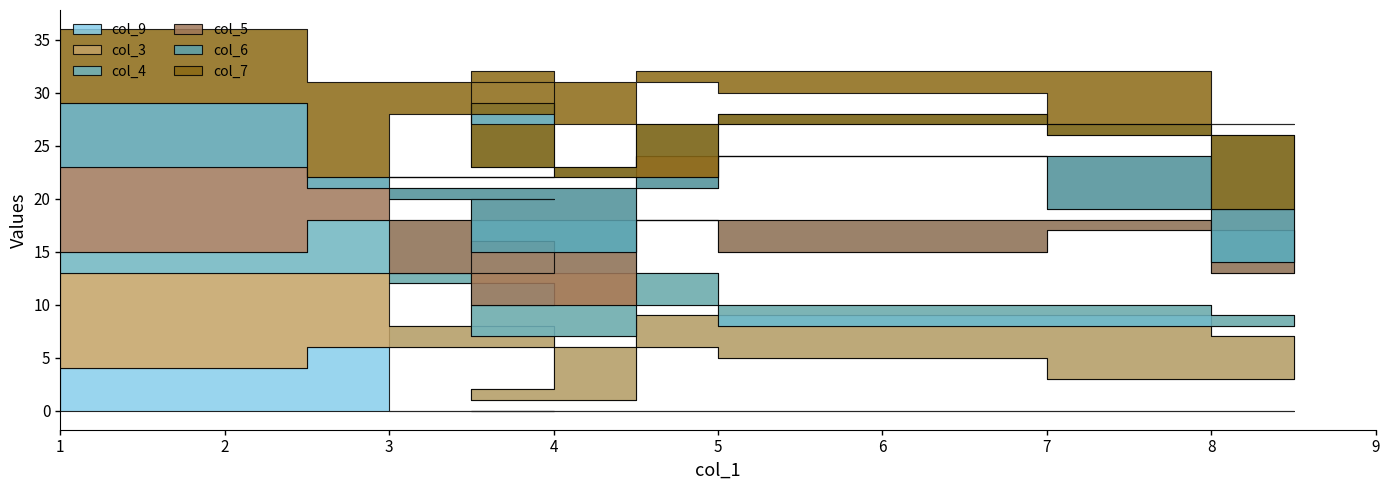

At which category does col_6 reach its first local valley?

4